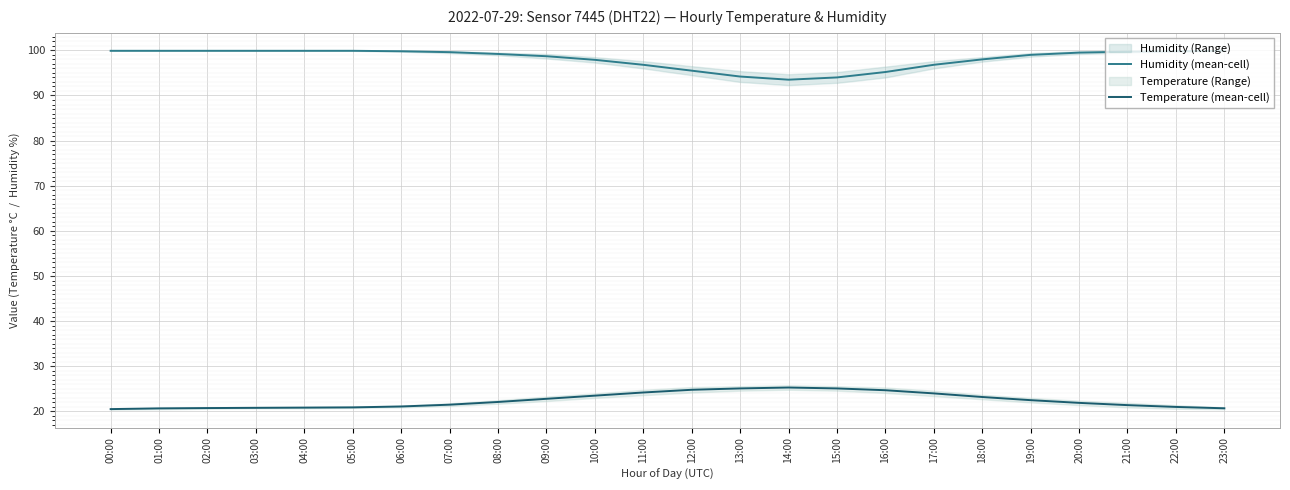

True or false: Temperature (mean-cell) and Humidity (mean-cell) intersect in this chart.

False